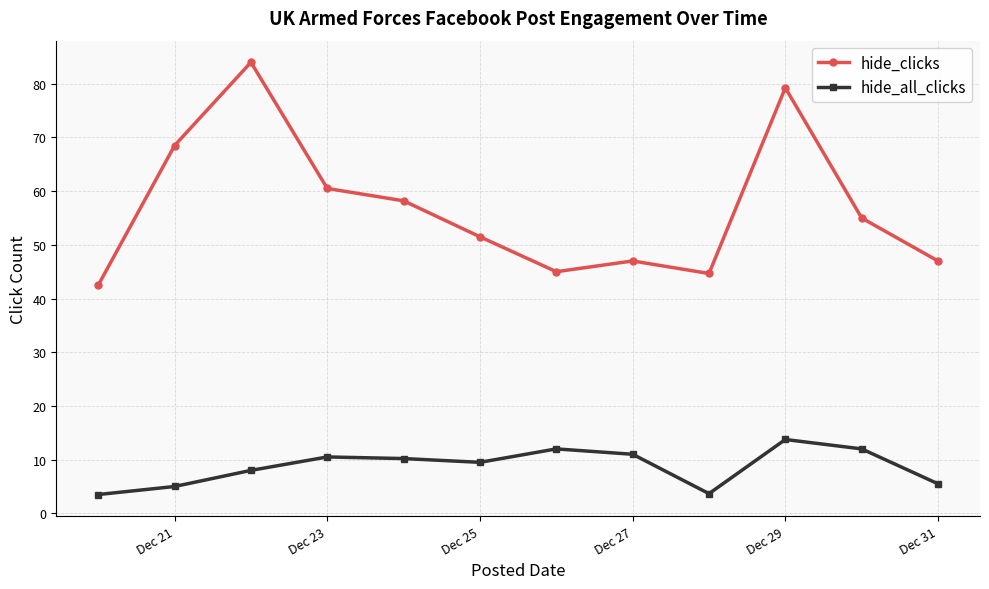

True or false: hide_all_clicks and hide_clicks intersect in this chart.

False